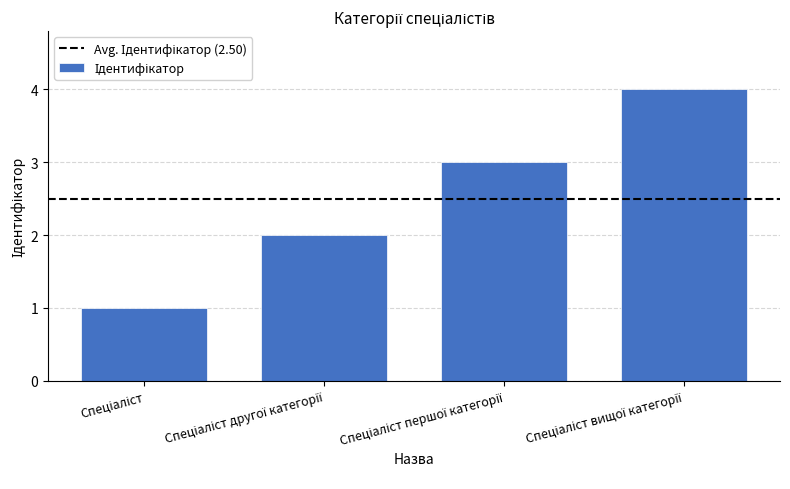

What is the maximum value shown in the chart?

4